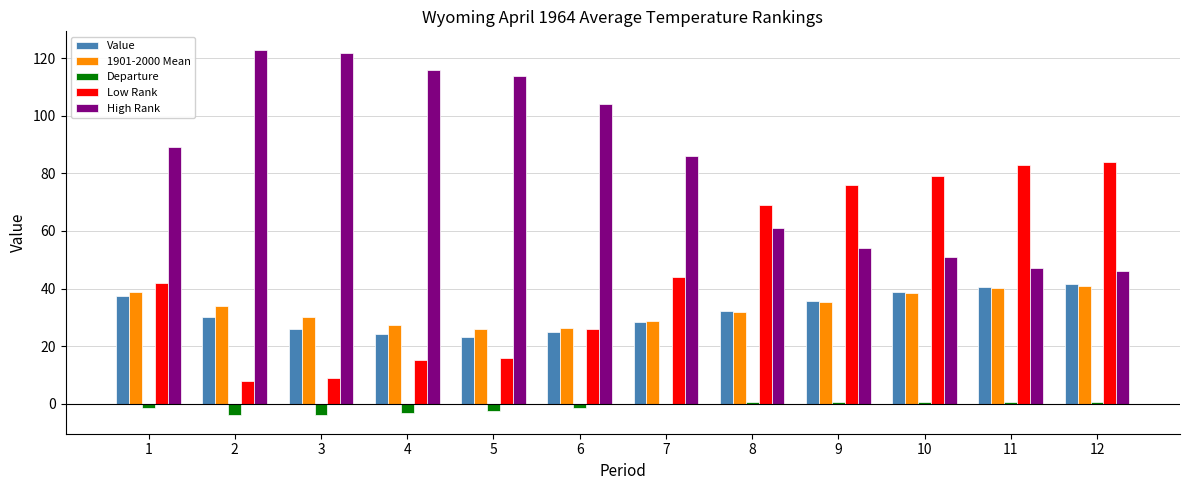

What is the total value across all series at 12?

212.8